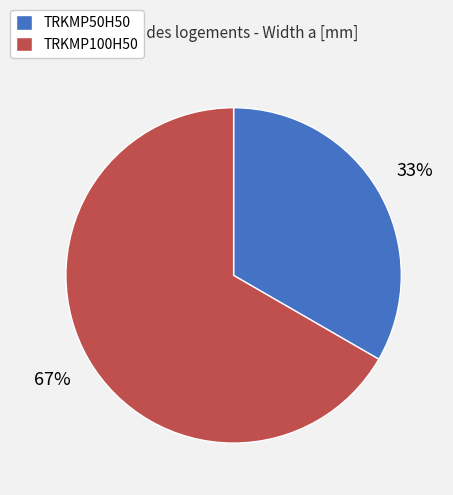

Approximately how many times larger is the value at TRKMP50H50 compared to TRKMP100H50?

0.5